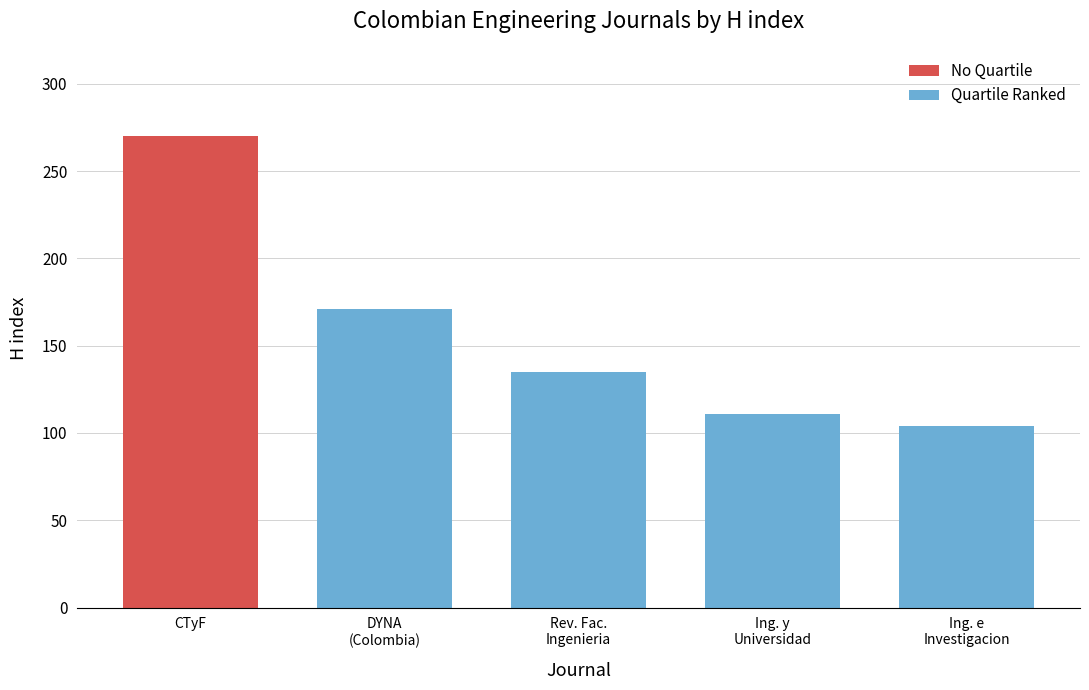

Reading left to right, extract all data points from this chart.

CTyF=270	DYNA
(Colombia)=171	Rev. Fac.
Ingenieria=135	Ing. y
Universidad=111	Ing. e
Investigacion=104